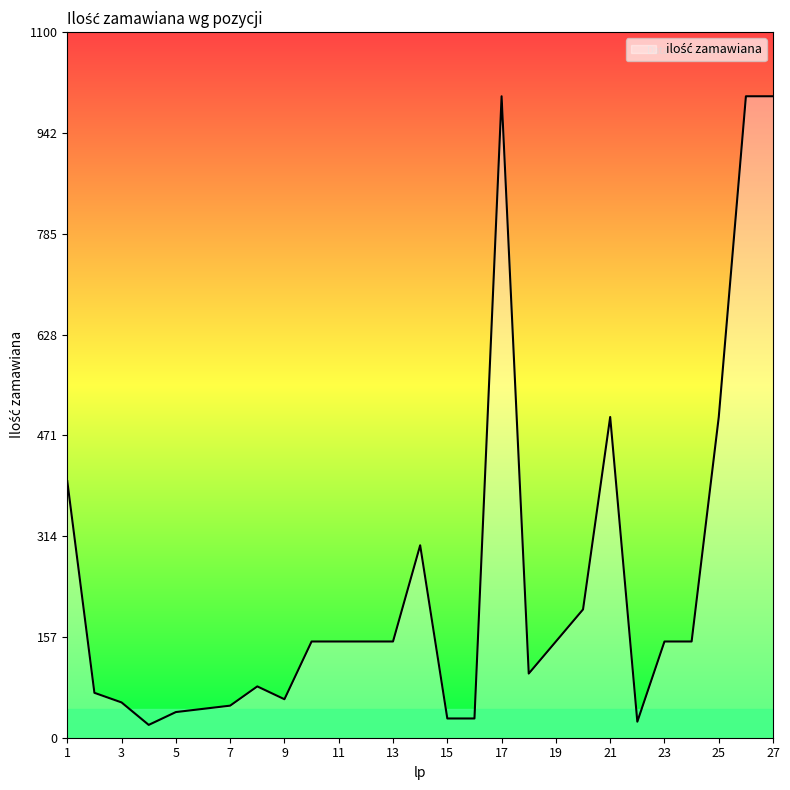

What is the minimum value shown in the chart?

20